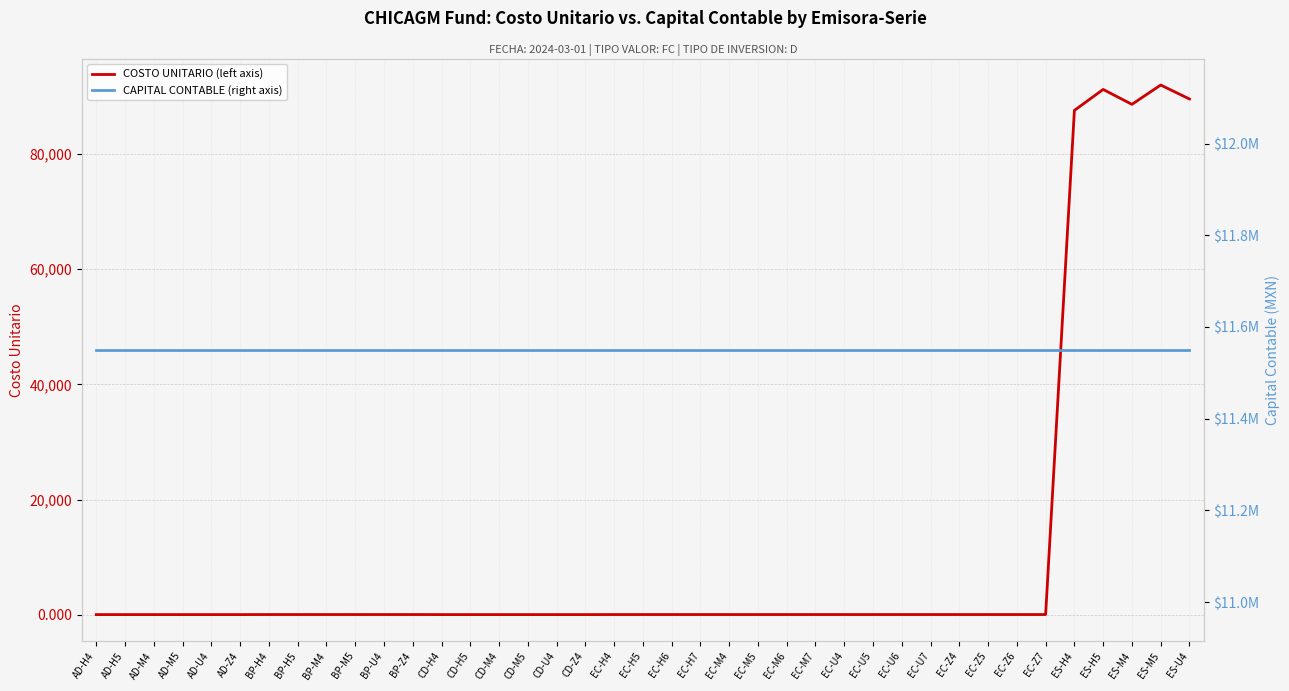

What is the average value of the COSTO UNITARIO (left axis) series?

11529.1